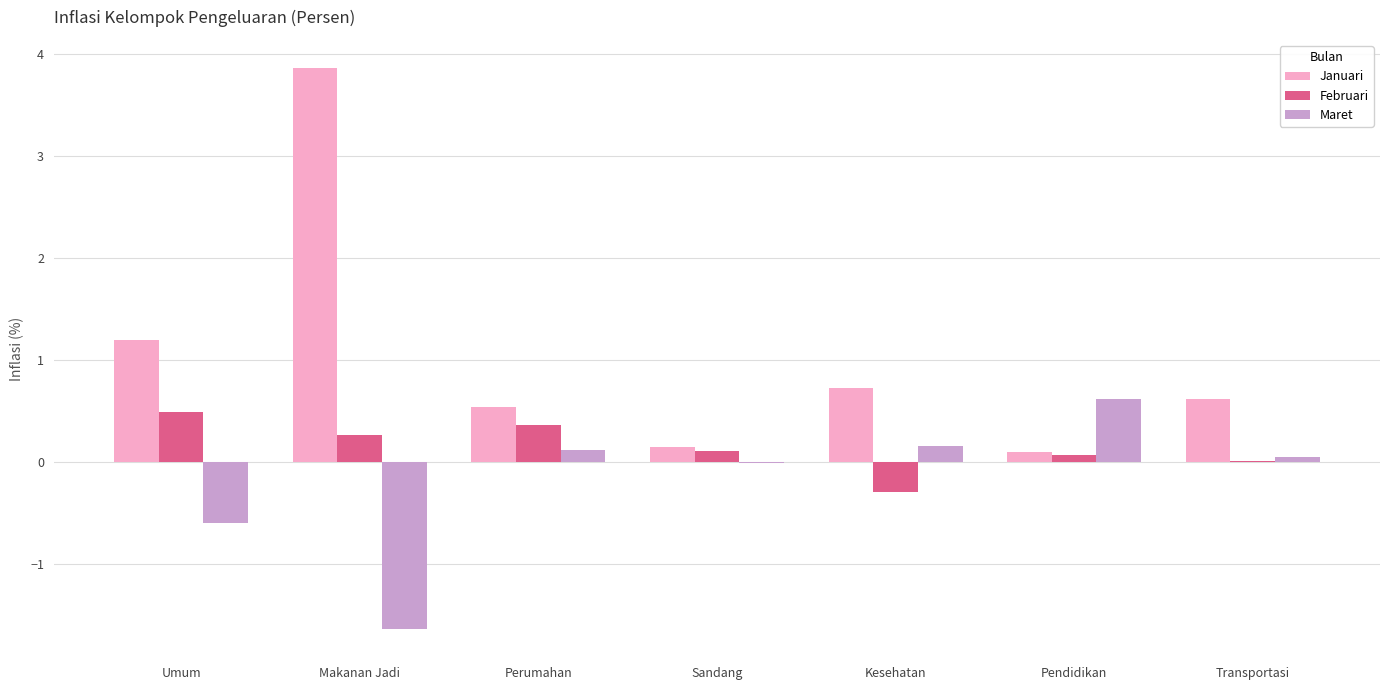

The value of Januari at Makanan Jadi is 3.9. True or false?

True